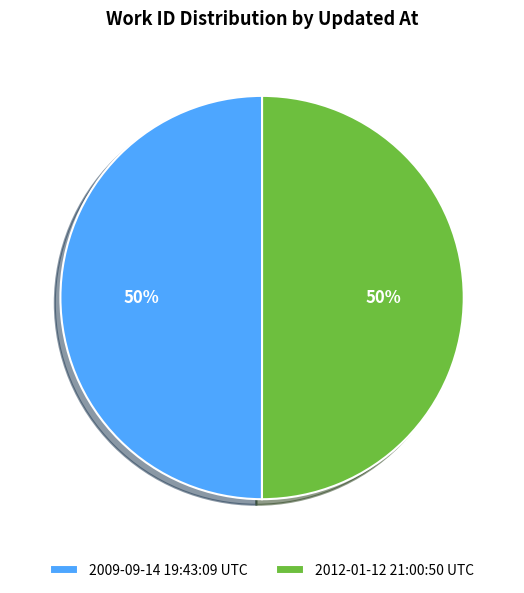

To the nearest percent, what is the combined percentage of 2009-09-14 19:43:09 UTC and 2012-01-12 21:00:50 UTC?

100%